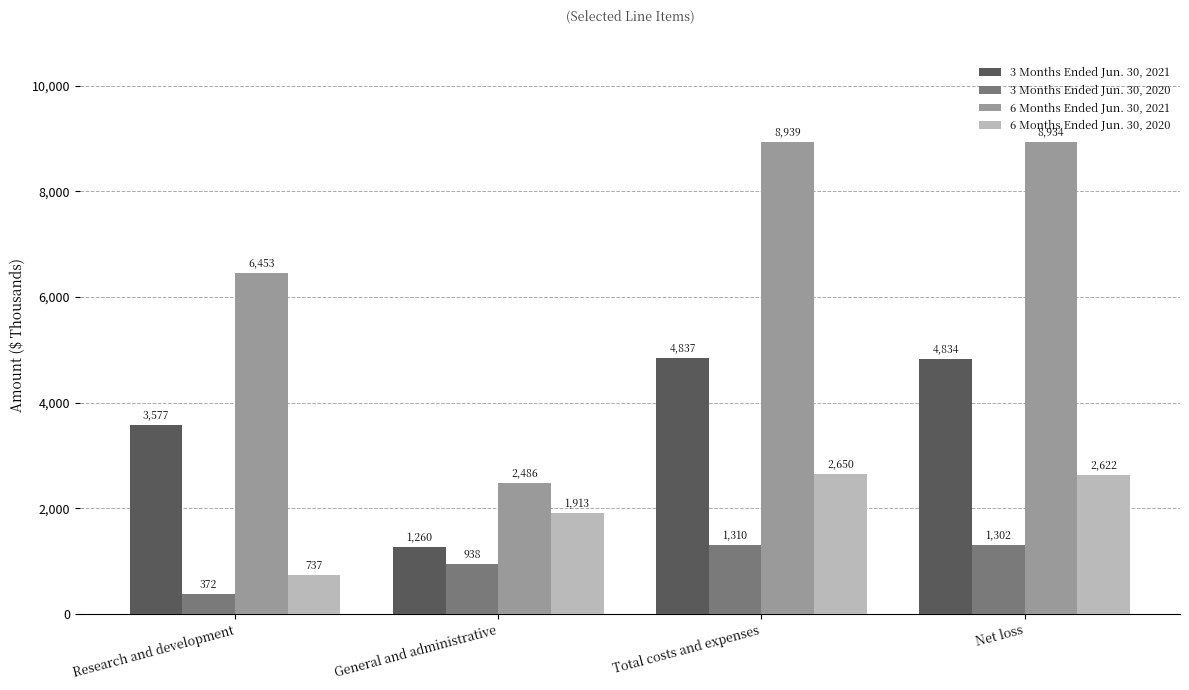

What is the difference between the maximum and minimum values in the 6 Months Ended Jun. 30, 2021 series?

6453